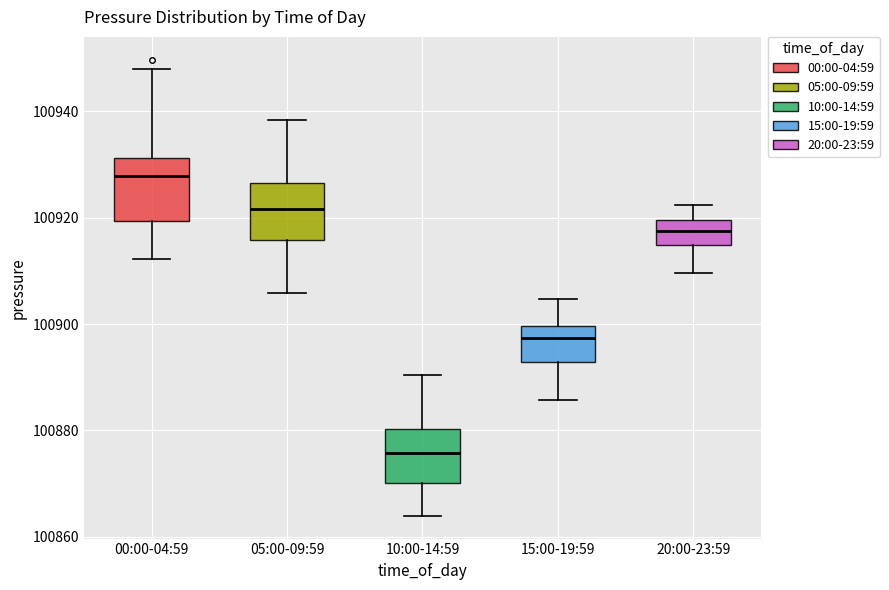

Reading left to right, read every box against the y-axis: the position of its median line, the range the box covers, and the ends of its whiskers. The values are not printed on the chart, so give them approximately, as read against the axis.

00:00-04:59: median 100928, box 100920 to 100932, whiskers 100912 to 100948
05:00-09:59: median 100922, box 100916 to 100926, whiskers 100906 to 100938
10:00-14:59: median 100876, box 100870 to 100880, whiskers 100864 to 100890
15:00-19:59: median 100898, box 100892 to 100900, whiskers 100886 to 100904
20:00-23:59: median 100918, box 100914 to 100920, whiskers 100910 to 100922